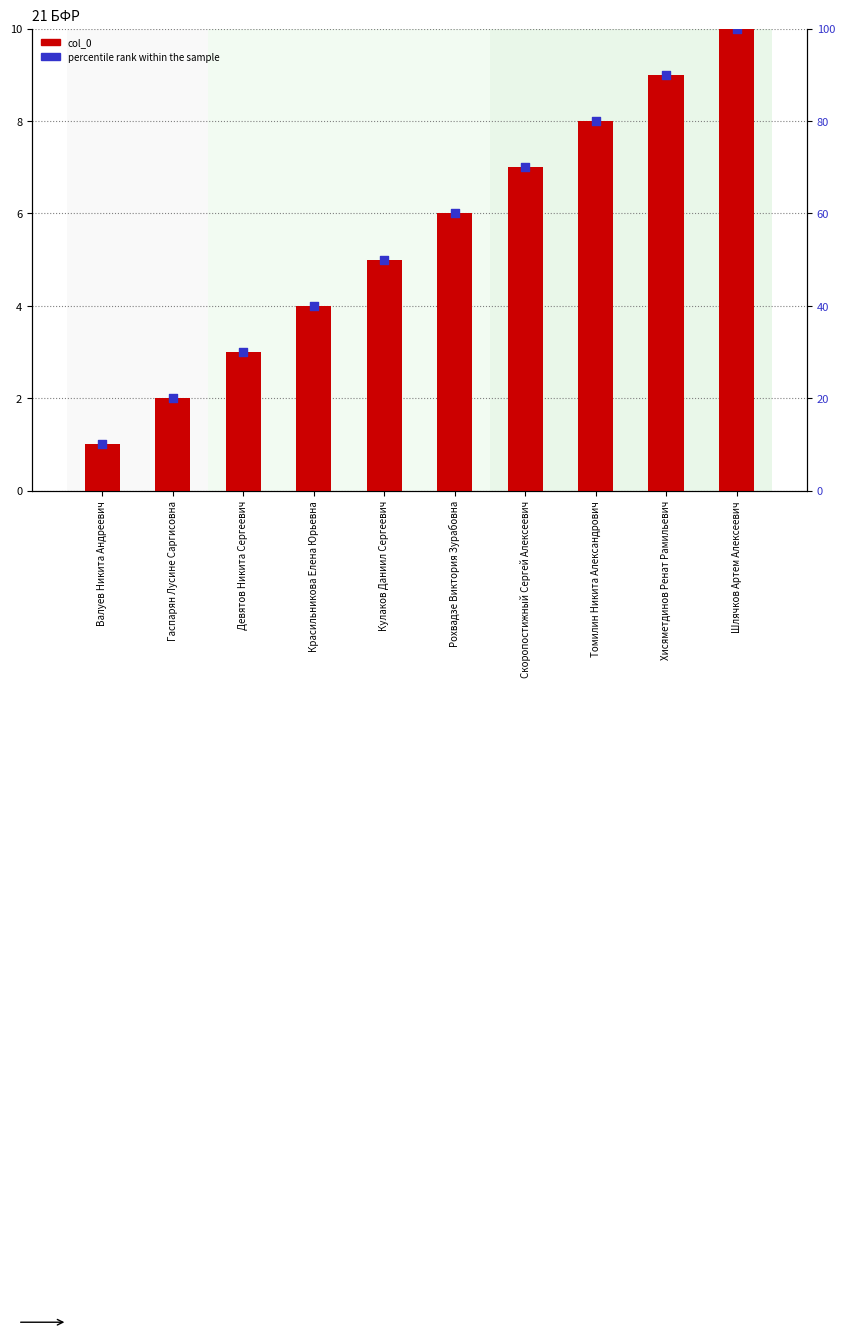

Which series has the largest total across all categories?

percentile rank within the sample